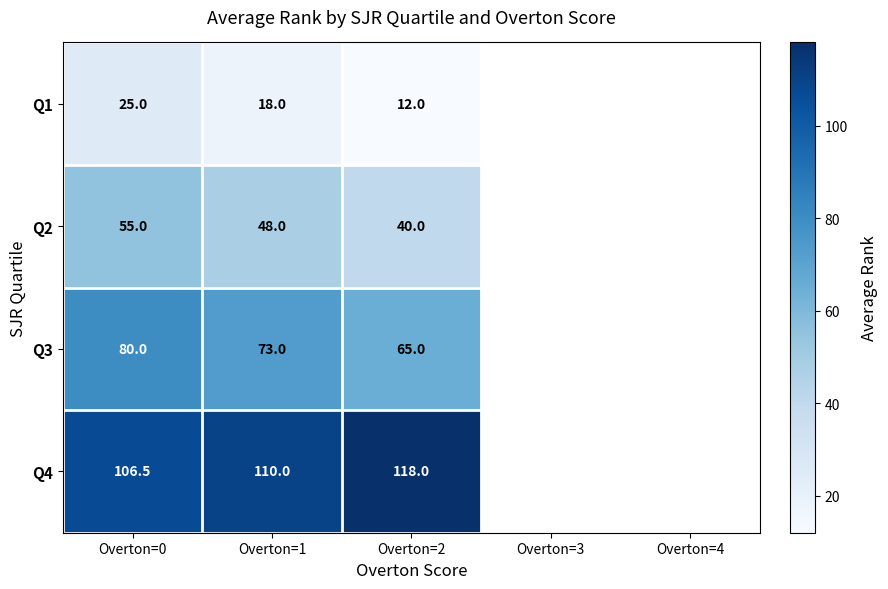

At which category does the chart reach its peak across all series?

Overton=2